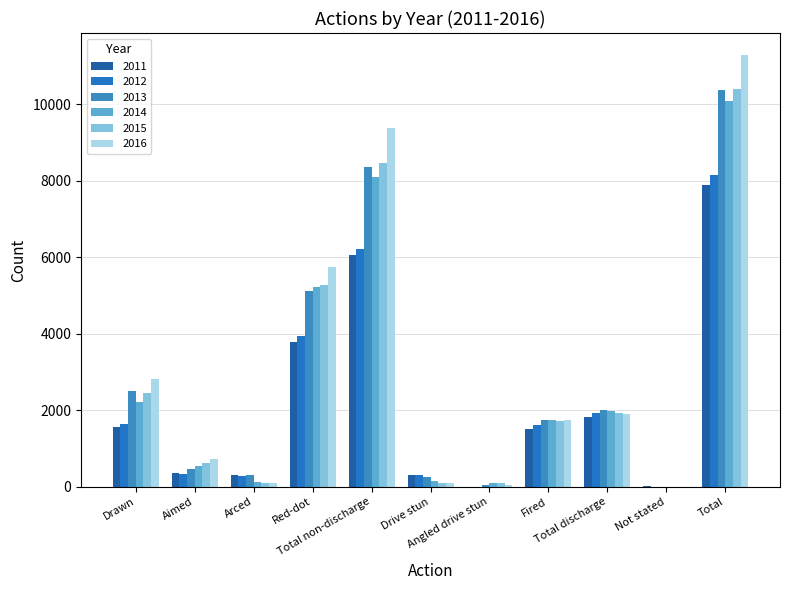

Which category has the highest value in the 2013 series?

Total